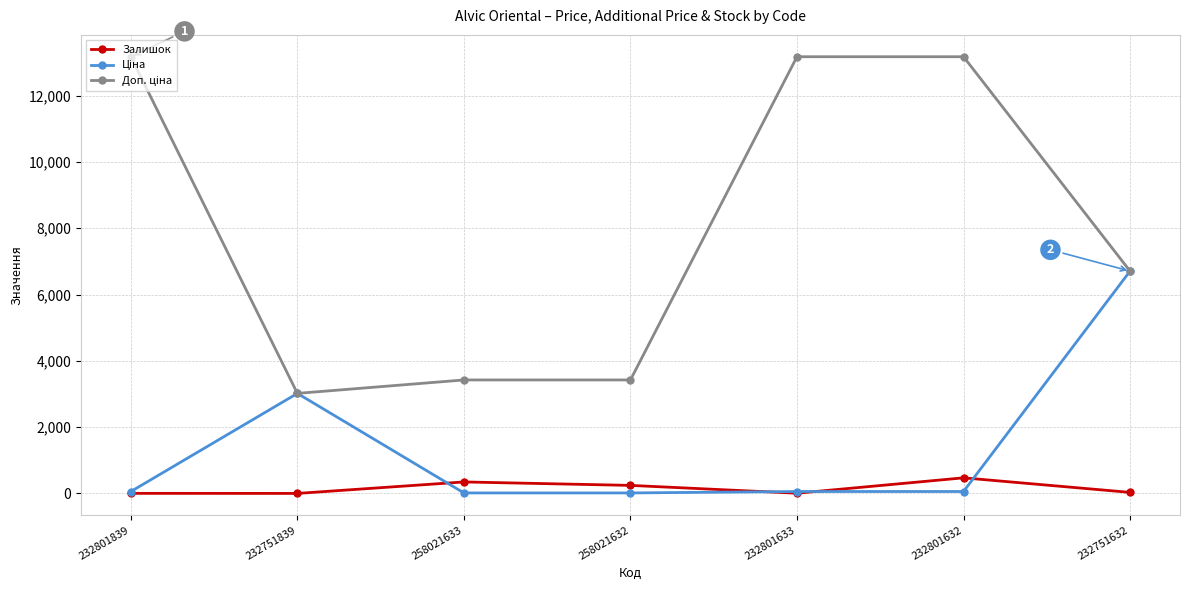

How many categories are shown in the chart?

7